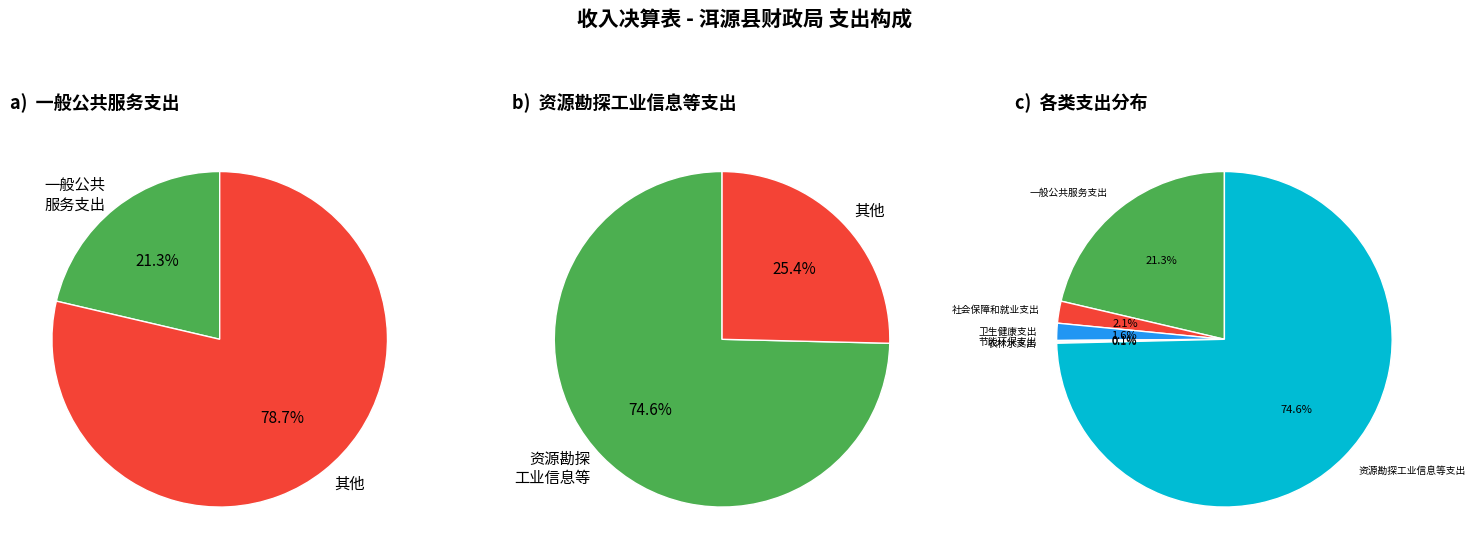

Which category has the smallest portion of the pie?

农林水支出